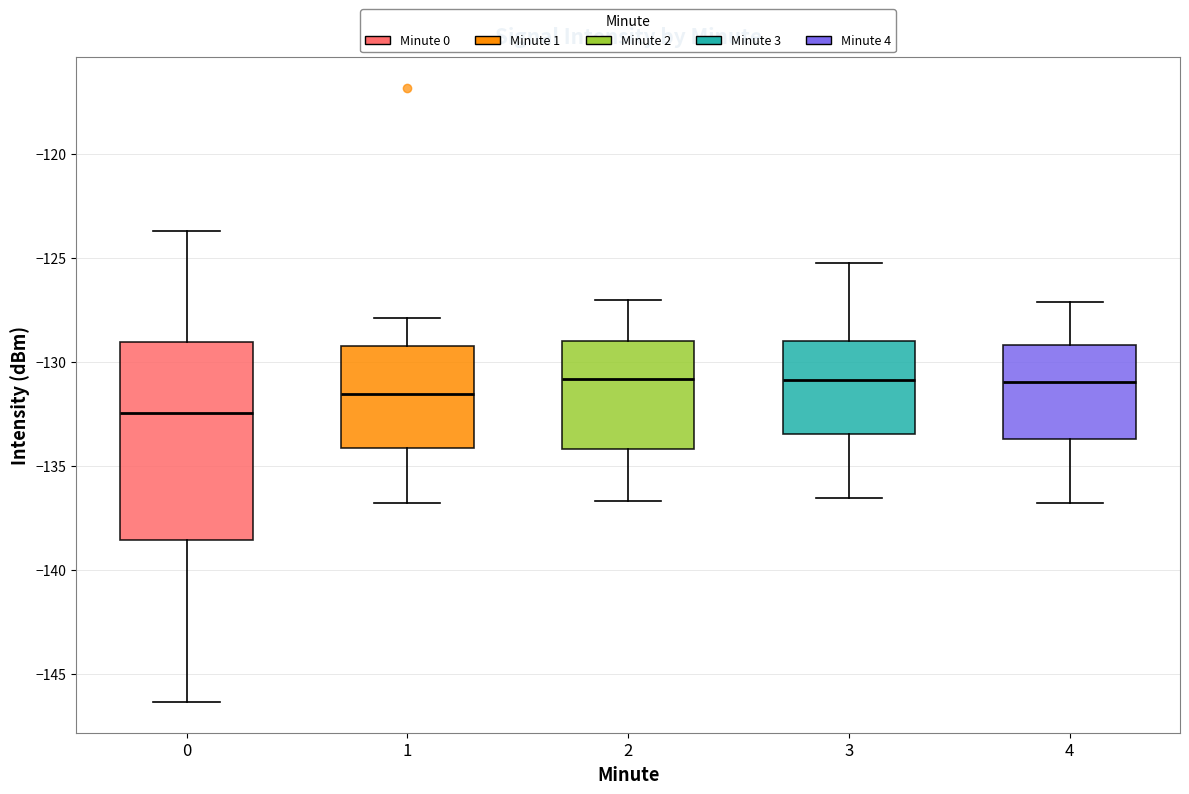

Reading left to right, transcribe this box plot: for each box, give where its median line is, the range the box spans, and where its two whiskers end, as read against the y-axis. The values are not printed on the chart, so give them approximately, as read against the axis.

0: median -132.5, box -138.5 to -129.0, whiskers -146.5 to -123.5
1: median -131.5, box -134.0 to -129.5, whiskers -137.0 to -128.0
2: median -131.0, box -134.0 to -129.0, whiskers -136.5 to -127.0
3: median -131.0, box -133.5 to -129.0, whiskers -136.5 to -125.0
4: median -131.0, box -133.5 to -129.0, whiskers -137.0 to -127.0